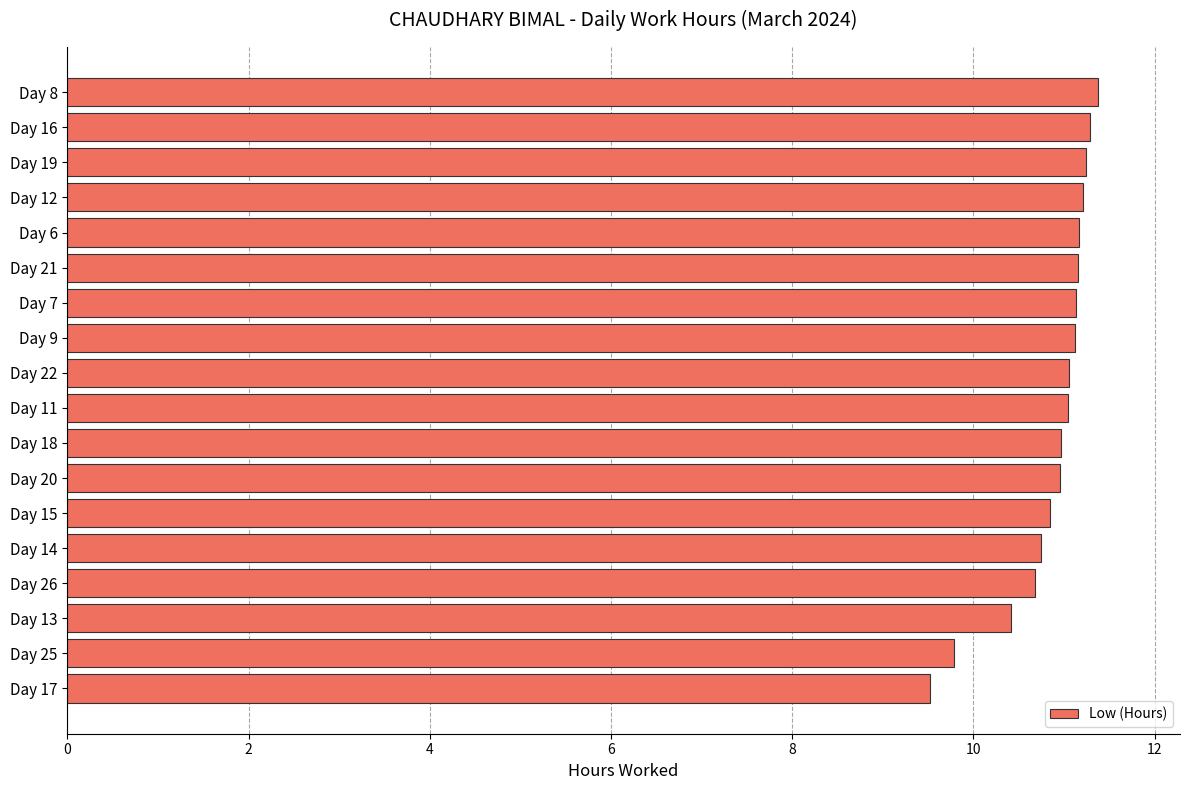

The chart shows a value of 11.0 at Day 18. True or false?

True